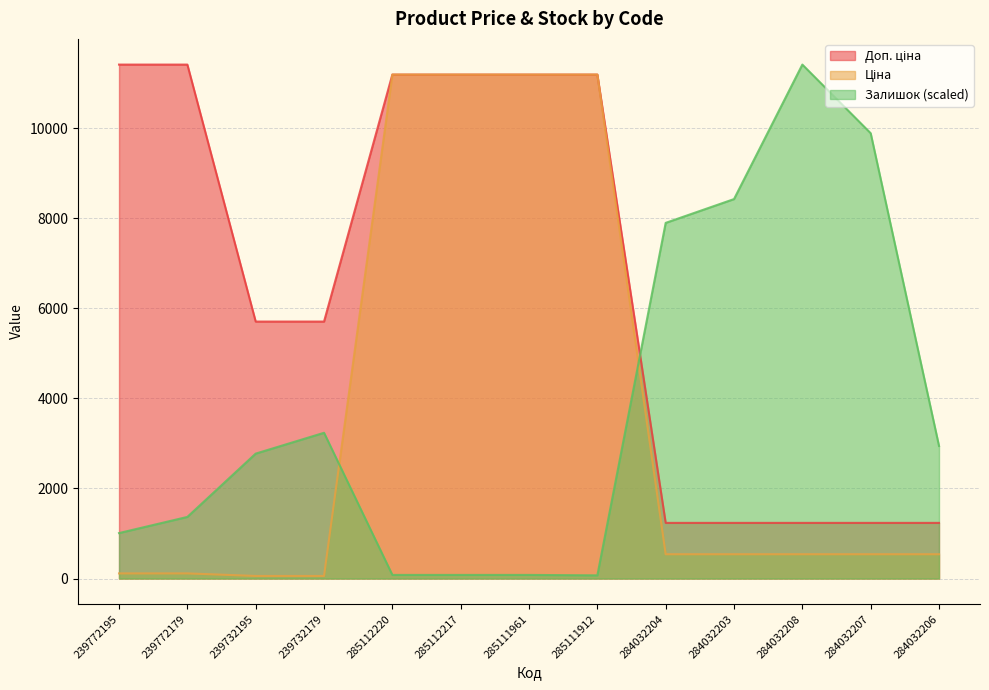

What is the value of the Доп. ціна point at the 6th from the left?

11188.2